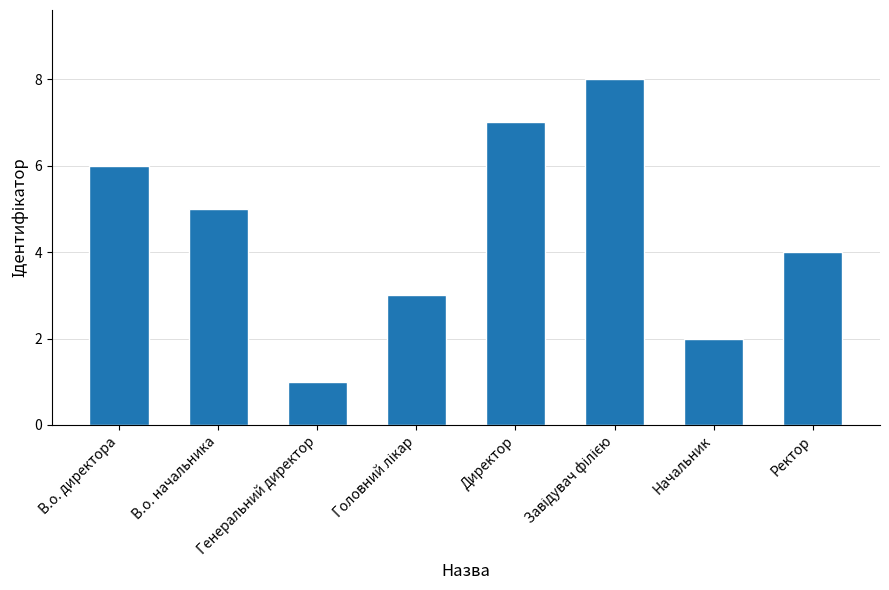

What is the ratio of the value at Начальник to the value at В.о. директора?

0.3